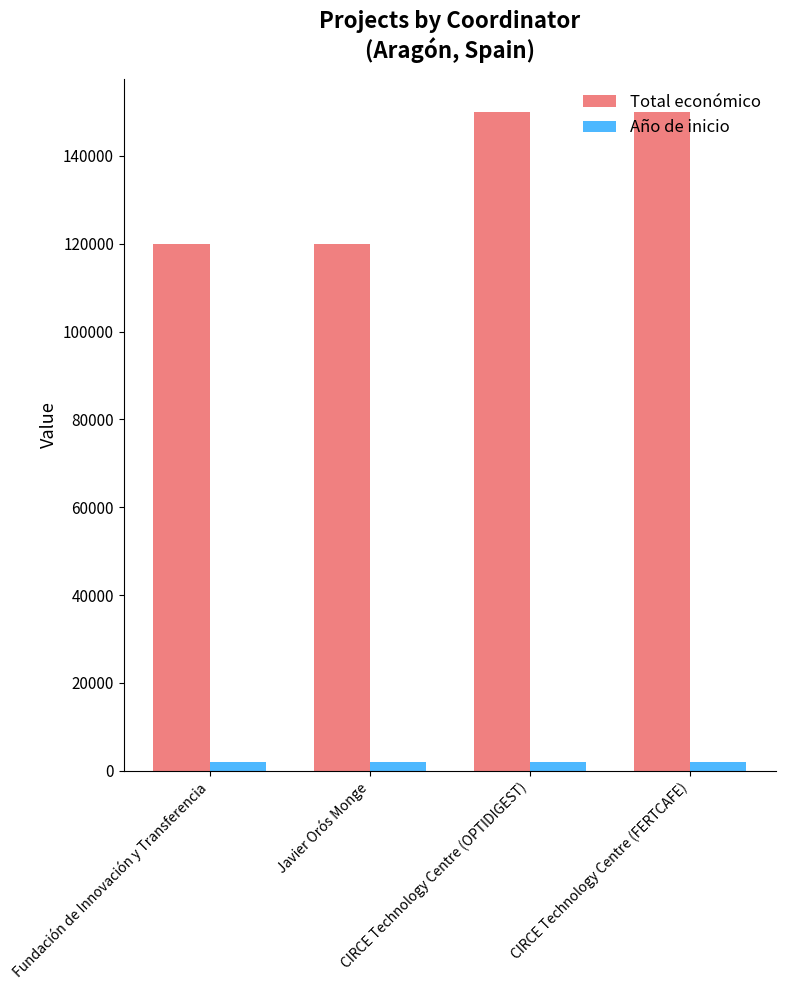

The Total económico series shows 51331 at Javier Orós Monge. True or false?

False